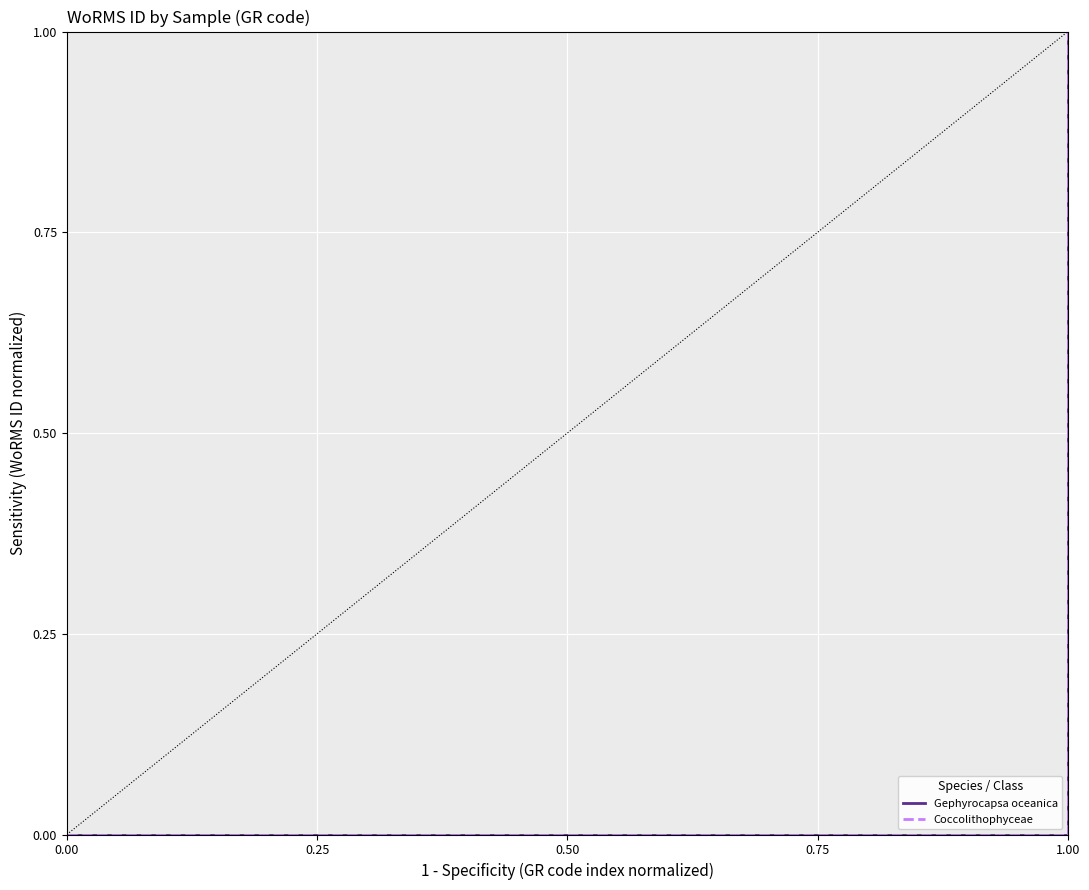

Does the chart have visible grid lines?

Yes